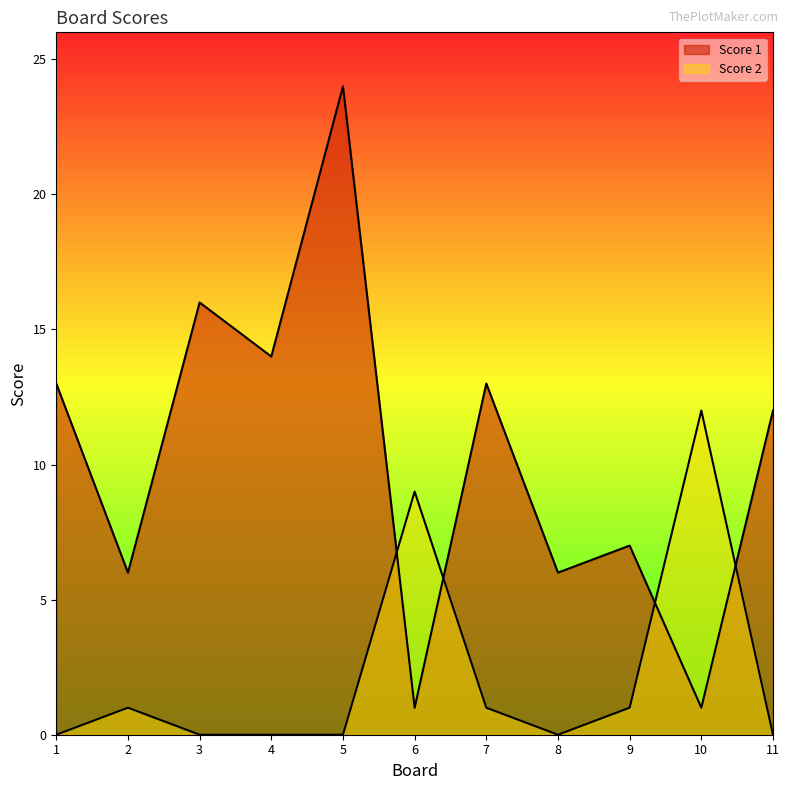

Where is the first local maximum for Score 2?

2